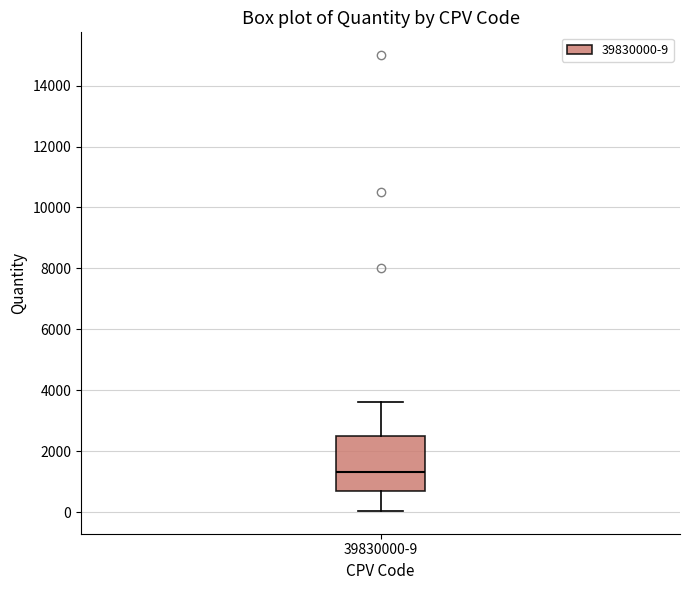

Where is the lower edge of the box for 39830000-9 on the y-axis? The values are not printed on the chart, so give them approximately, as read against the axis.

800